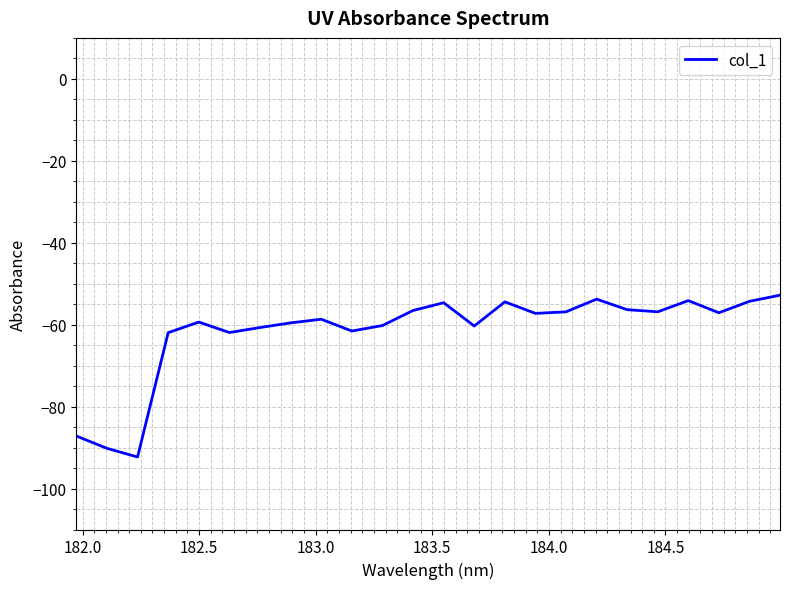

What is the minimum value shown in the chart?

-92.3